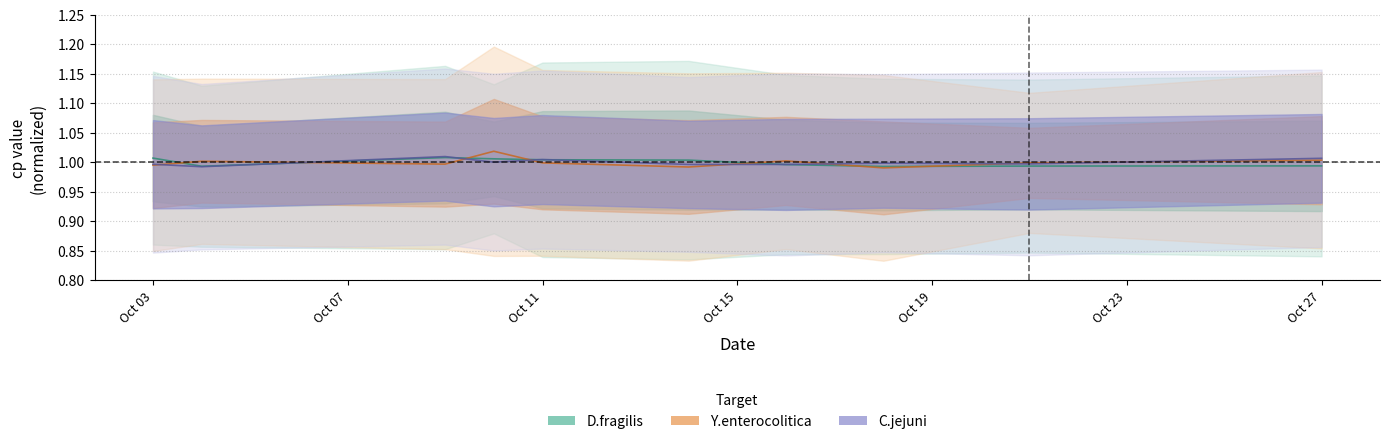

At which category does C.jejuni_cp reach its first local peak?

2013-10-09